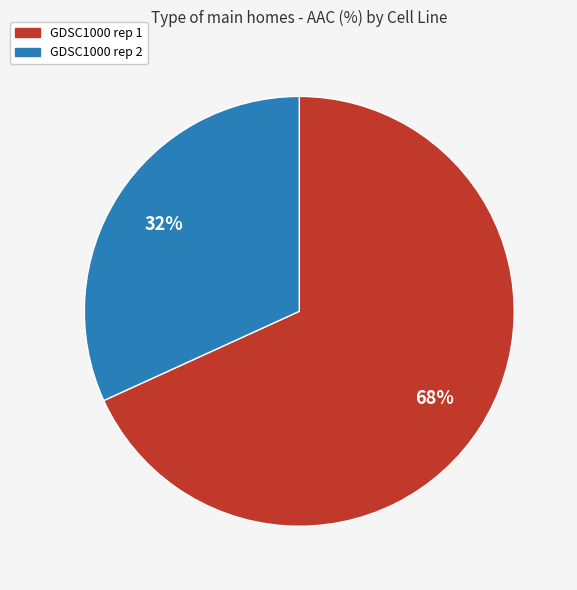

Between GDSC1000 rep 2 and GDSC1000 rep 1, which is larger?

GDSC1000 rep 1